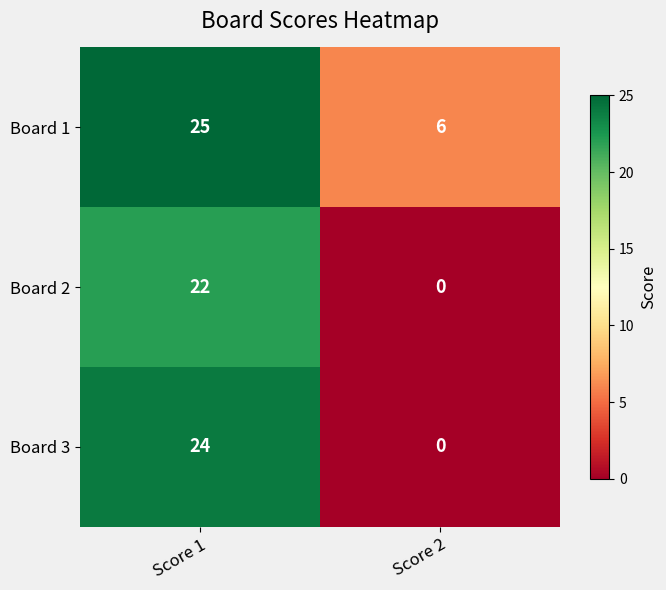

What is the difference between the Board 3 values at Score 2 and Score 1?

24